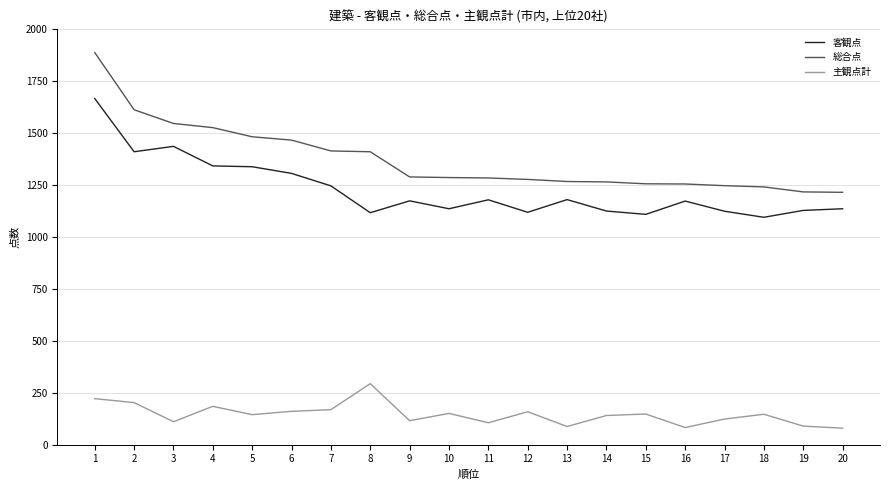

What is the total value across all series at 9?

2574